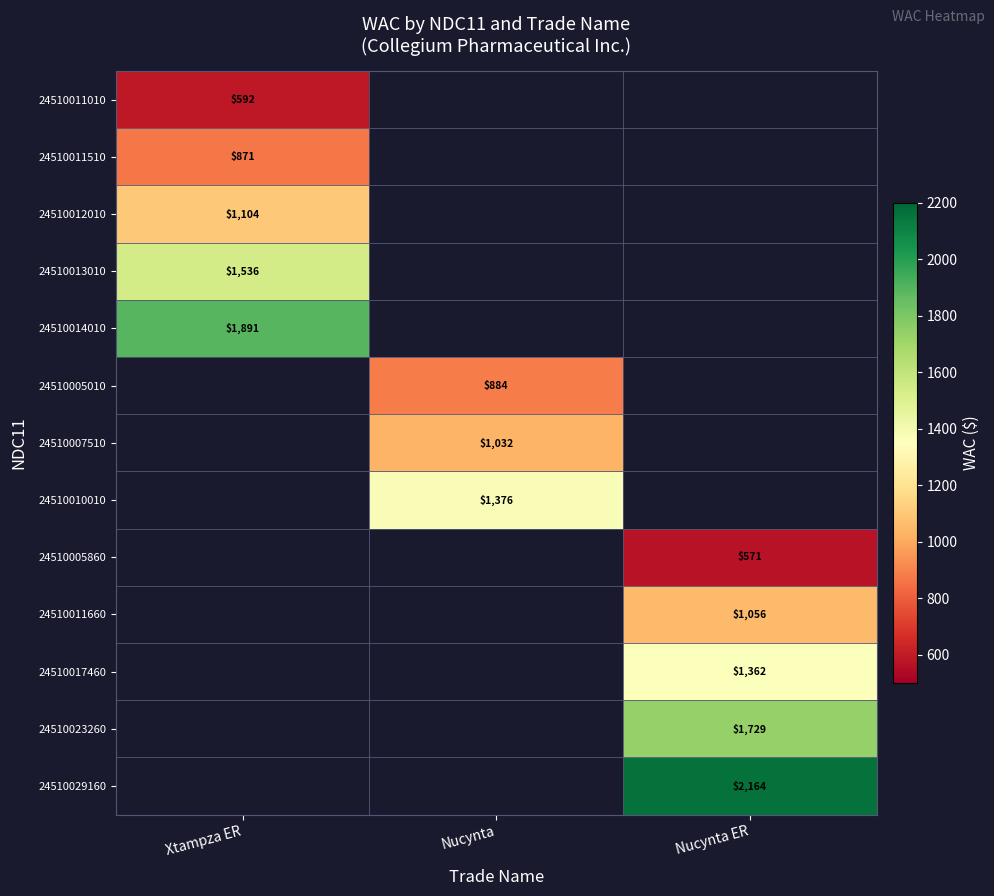

The 24510023260 series shows 2599.8 at Nucynta ER. True or false?

False